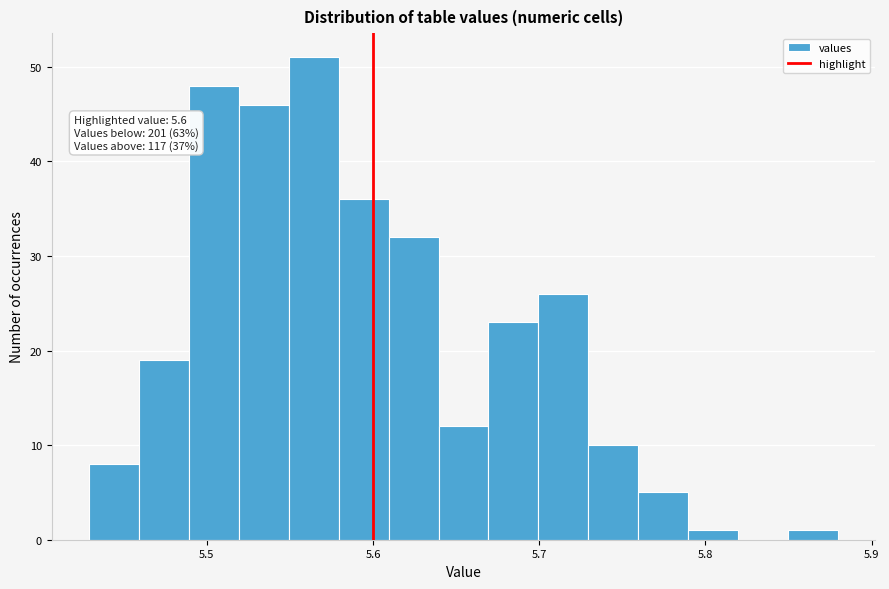

Around what value on the x-axis is the tallest bar? Give the approximate position of its centre, as read against the axis.

5.56